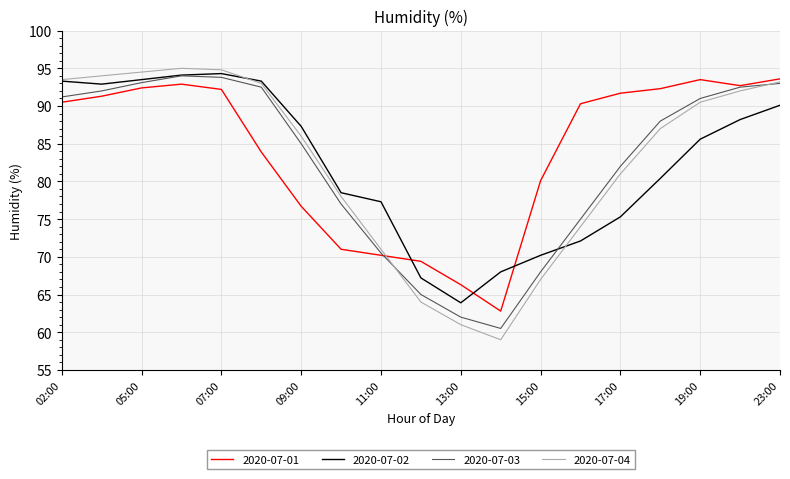

Which series has the largest total across all categories?

2020-07-01